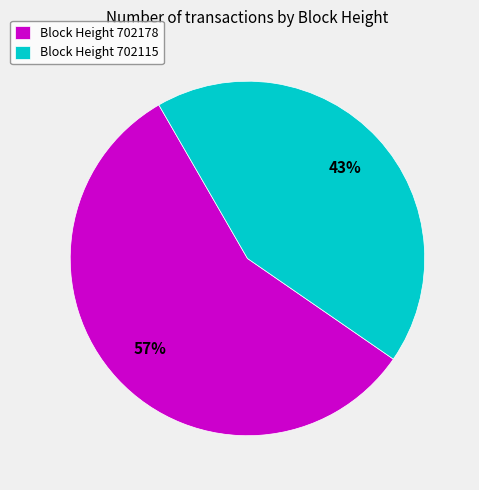

To the nearest percent, what portion does Block Height 702178 represent?

57%